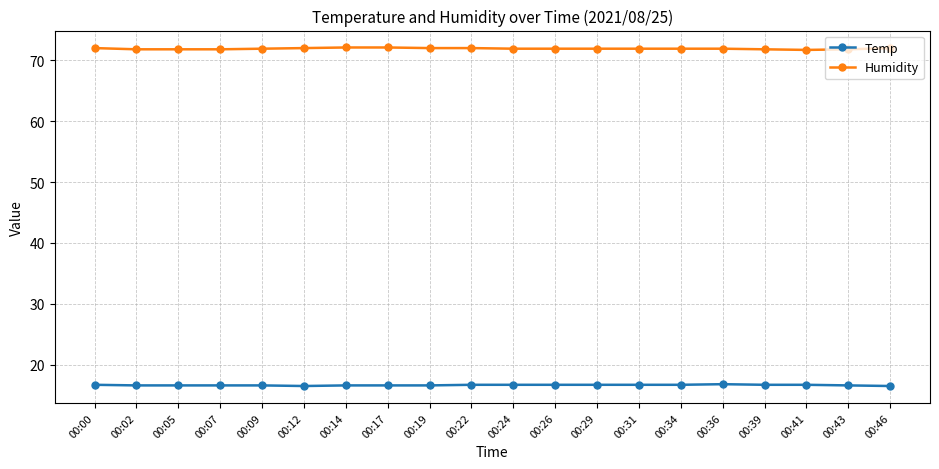

What is the total value across all series at 00:46?

88.5